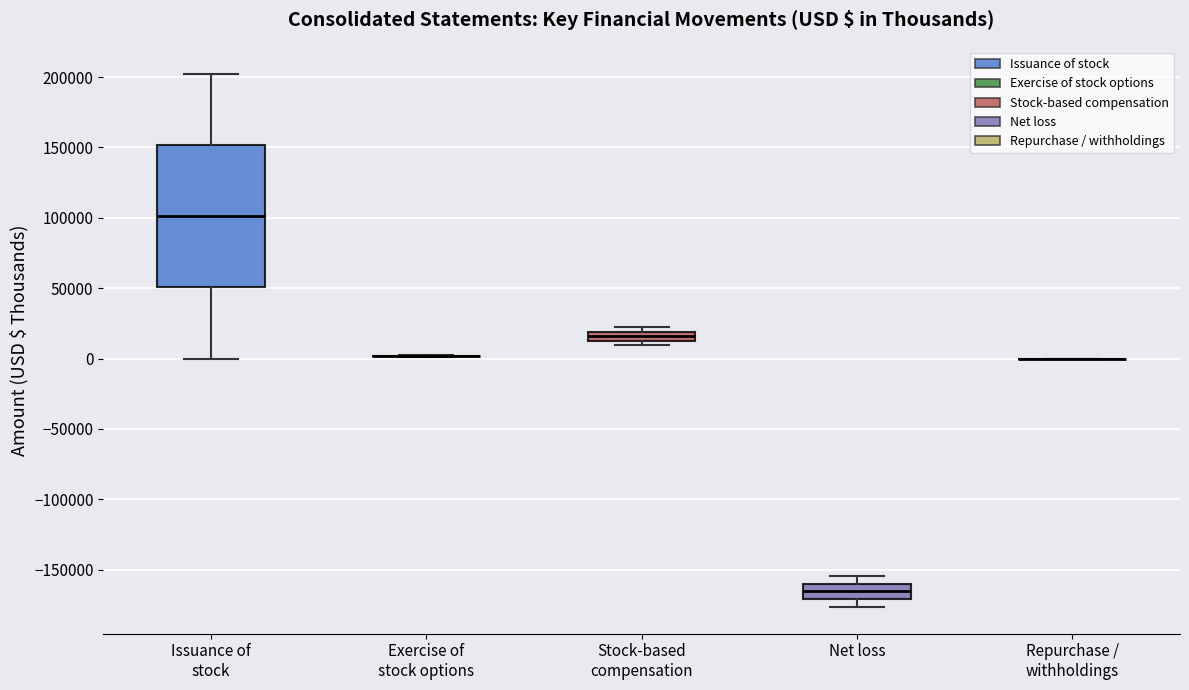

Which box is the tallest, from its lower edge to its upper edge?

Issuance of stock